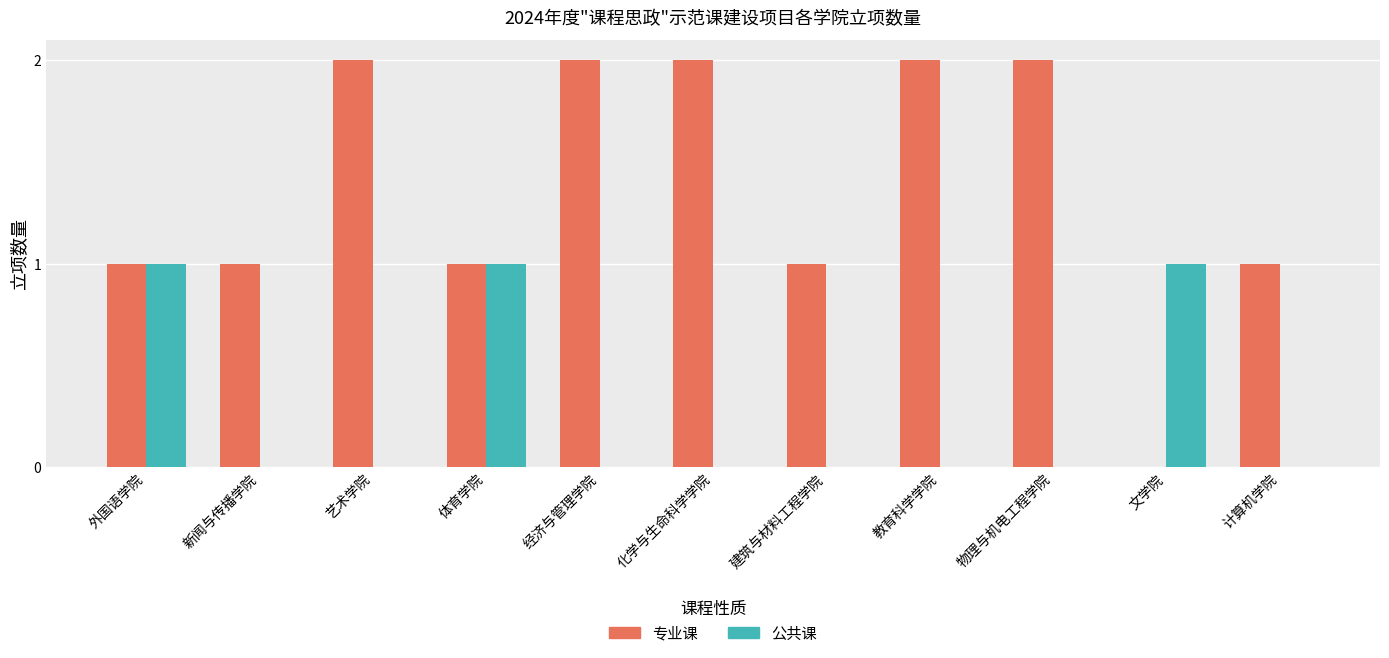

What is the sum of all 公共课 values?

3